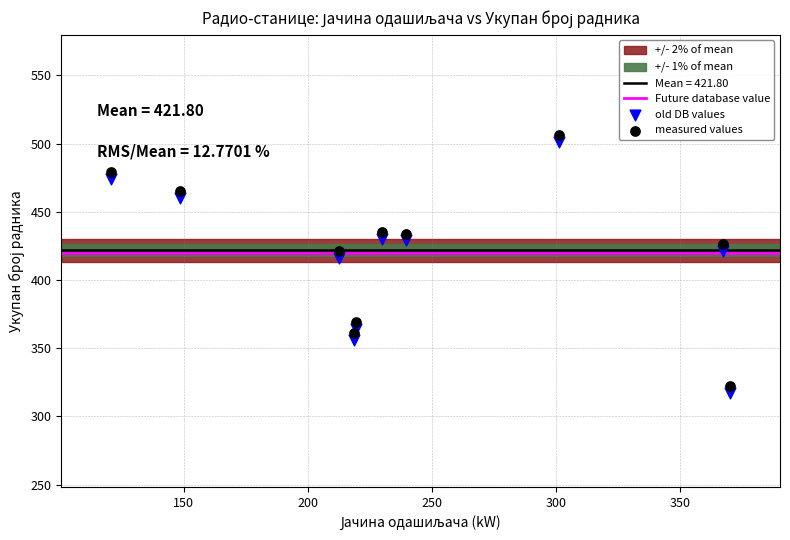

Across all series, what Y value is closest to 411?

416